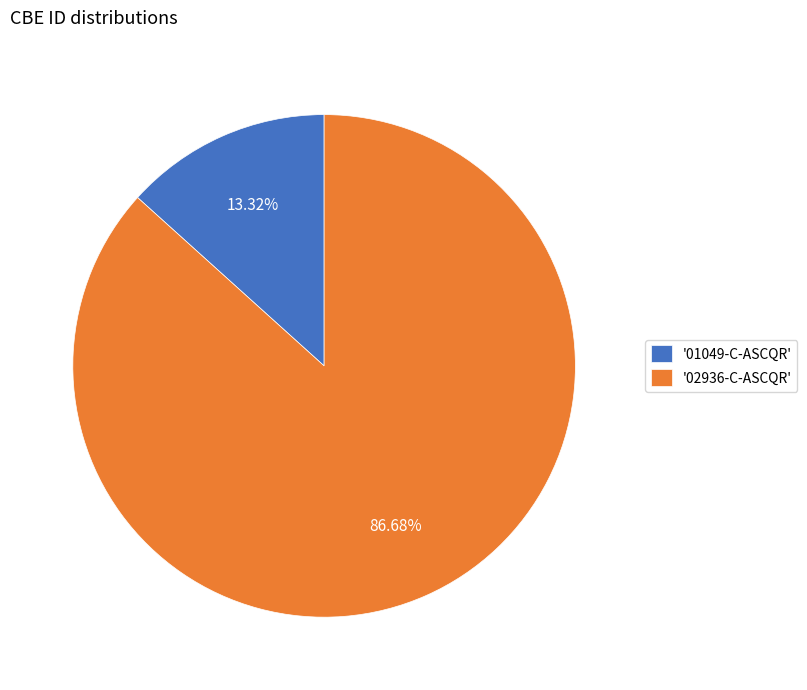

Is there a majority slice in this chart?

Yes